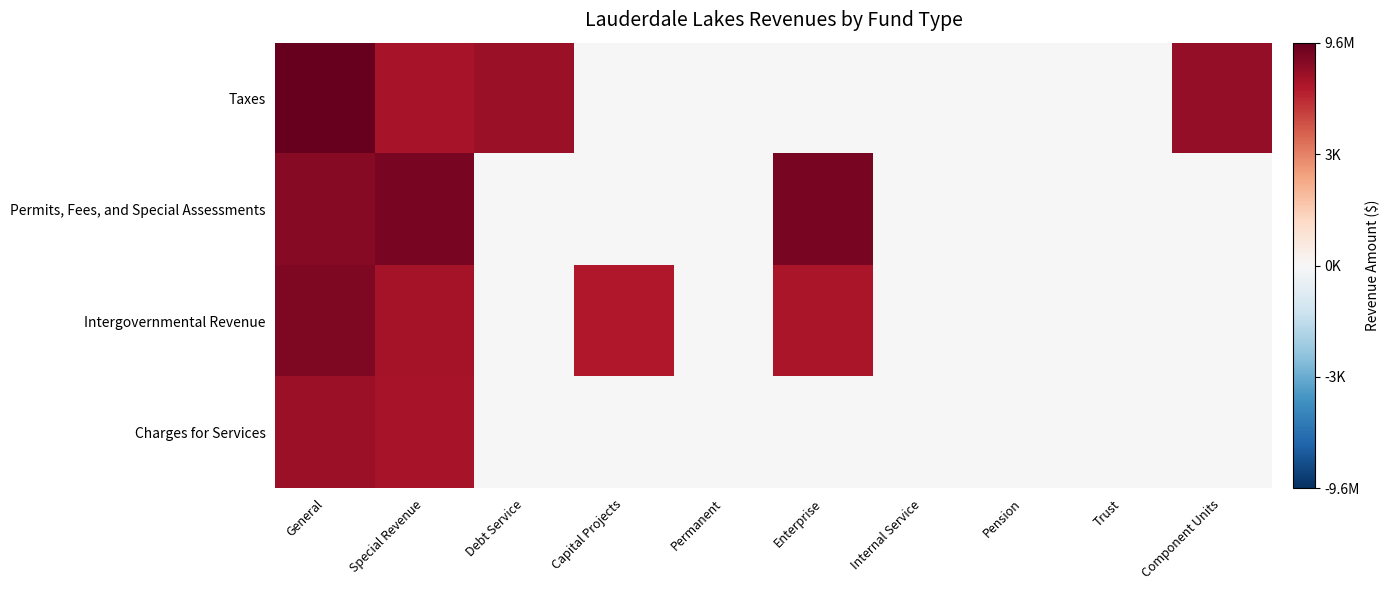

At which category does the chart reach its minimum across all series?

Capital Projects